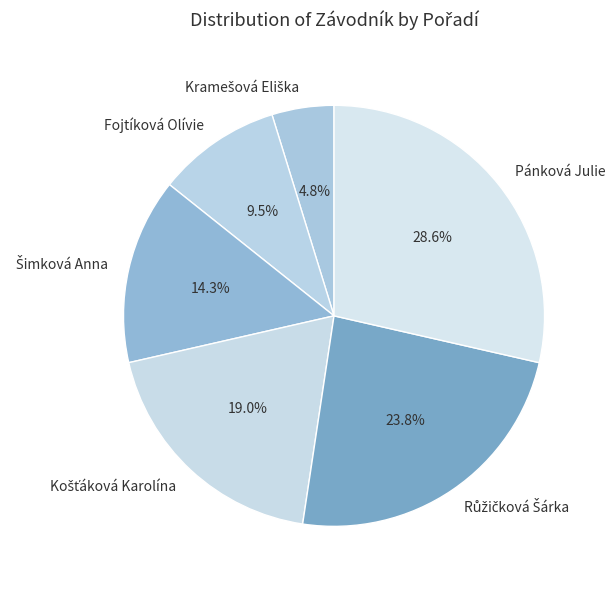

Is there a majority slice in this chart?

No